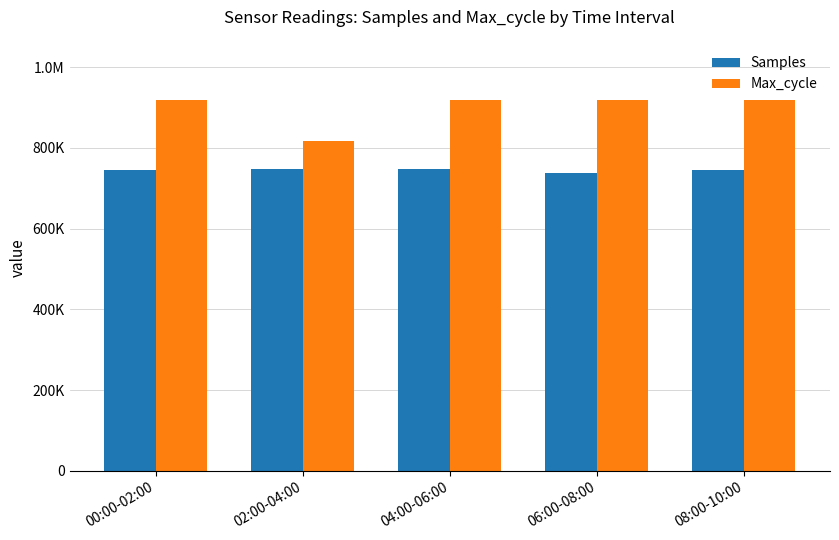

Does the chart contain any negative values?

No